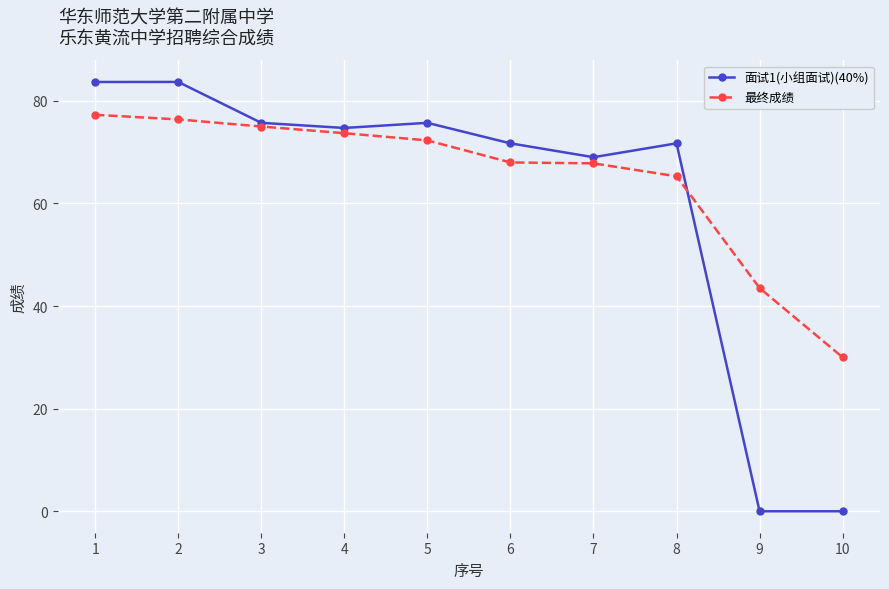

List the series in order of their peak value, lowest first.

最终成绩, 面试1(小组面试)(40%)